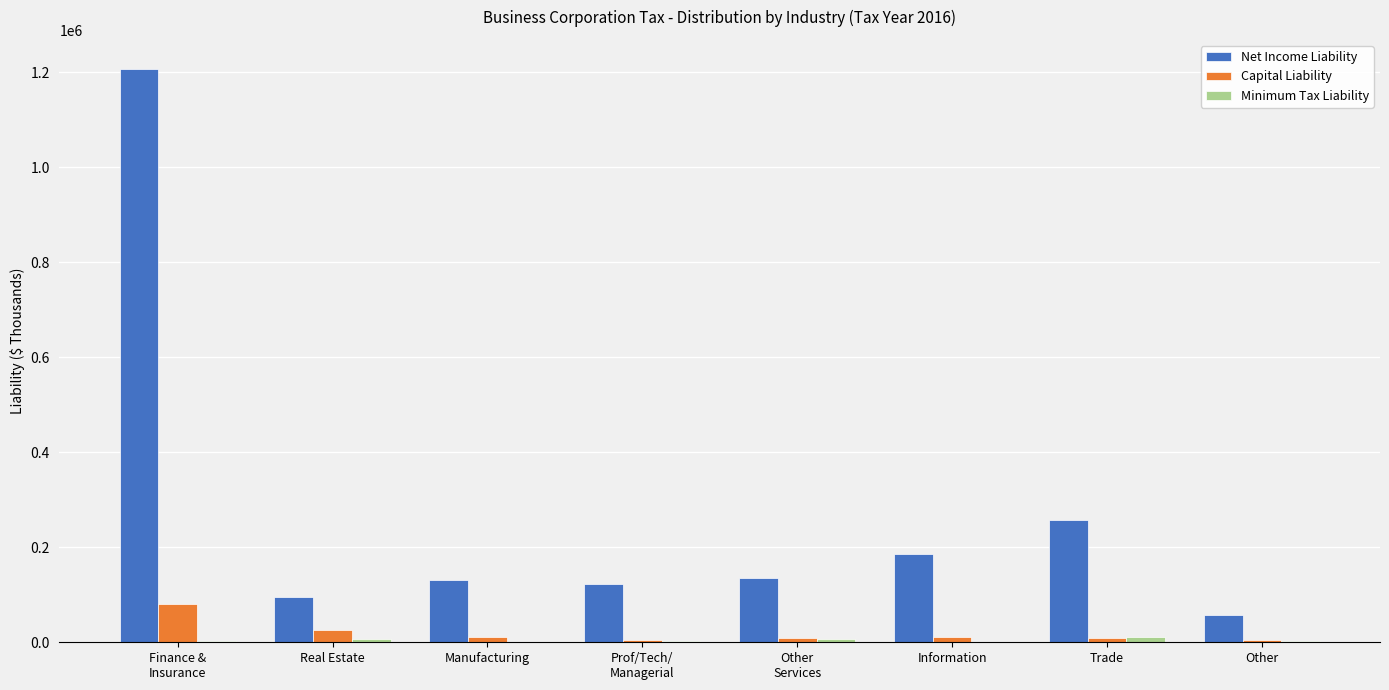

Which series has the largest total across all categories?

Net Income Liability